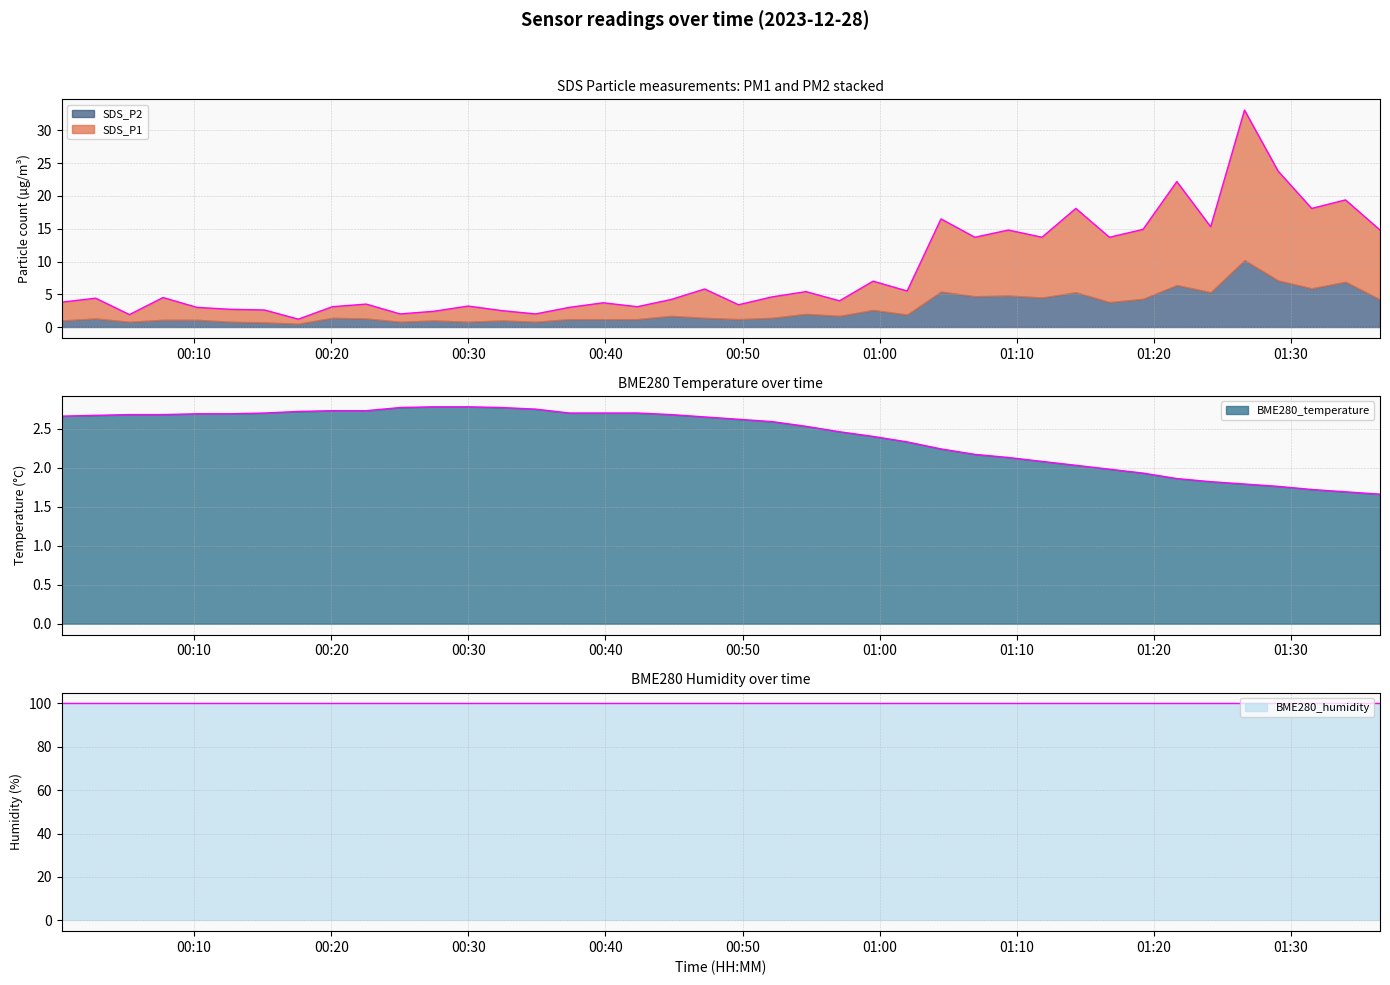

True or false: BME280_temperature and SDS_P1 intersect in this chart.

True